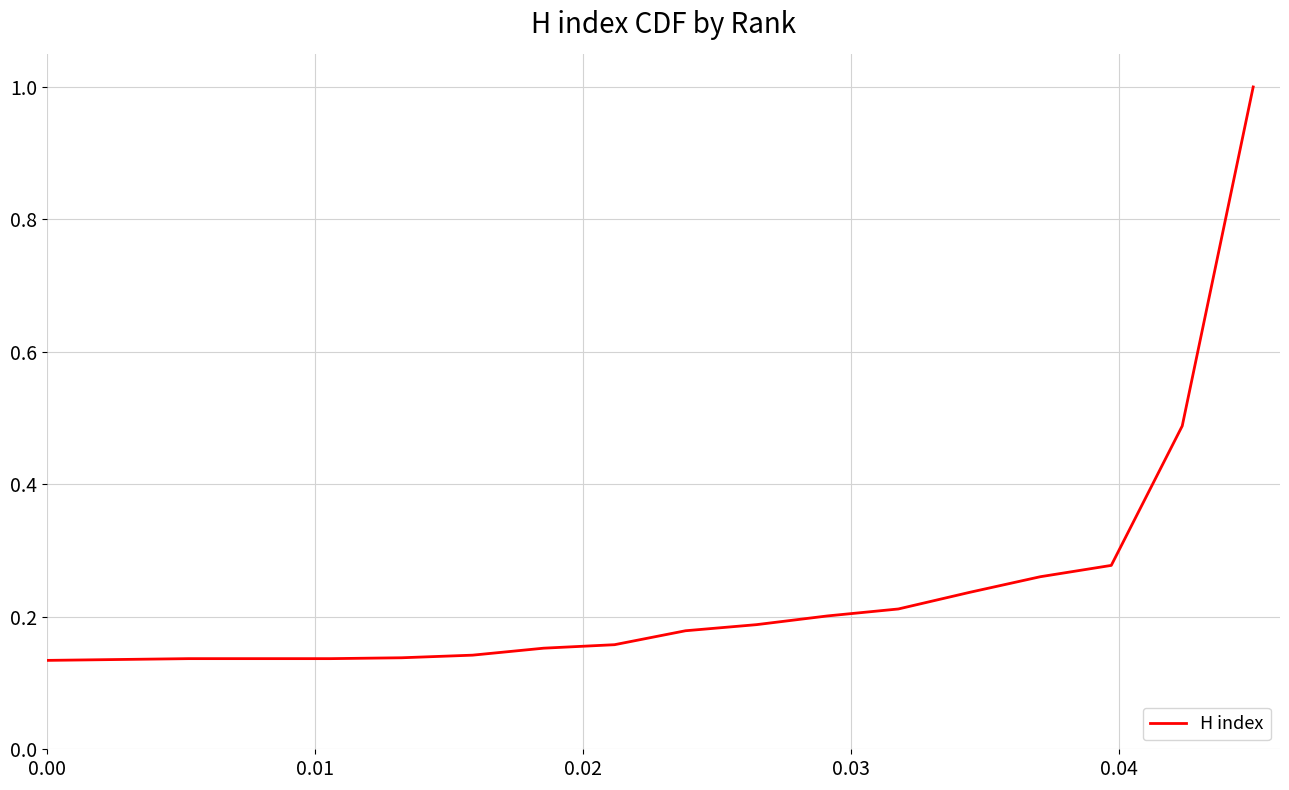

What is the greatest value displayed?

1.0